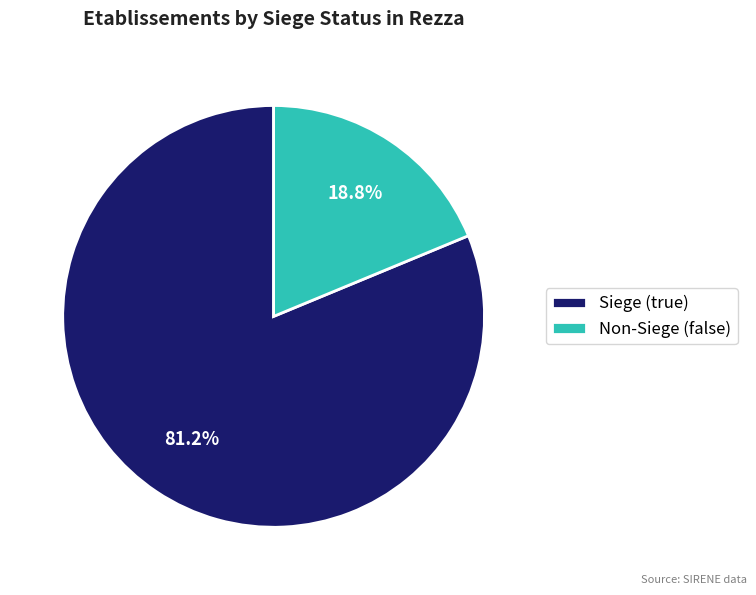

Which slice represents more than half of the pie?

Siege (true)